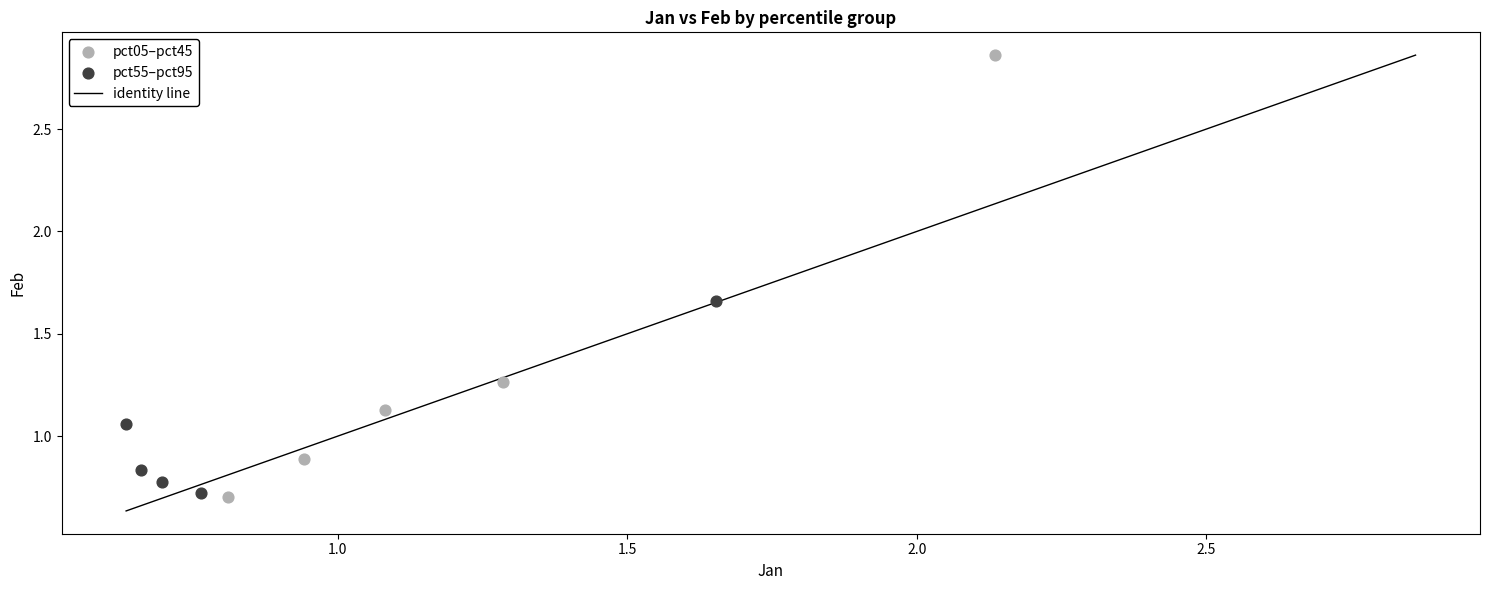

Which series contains the highest Y value?

pct05–pct45